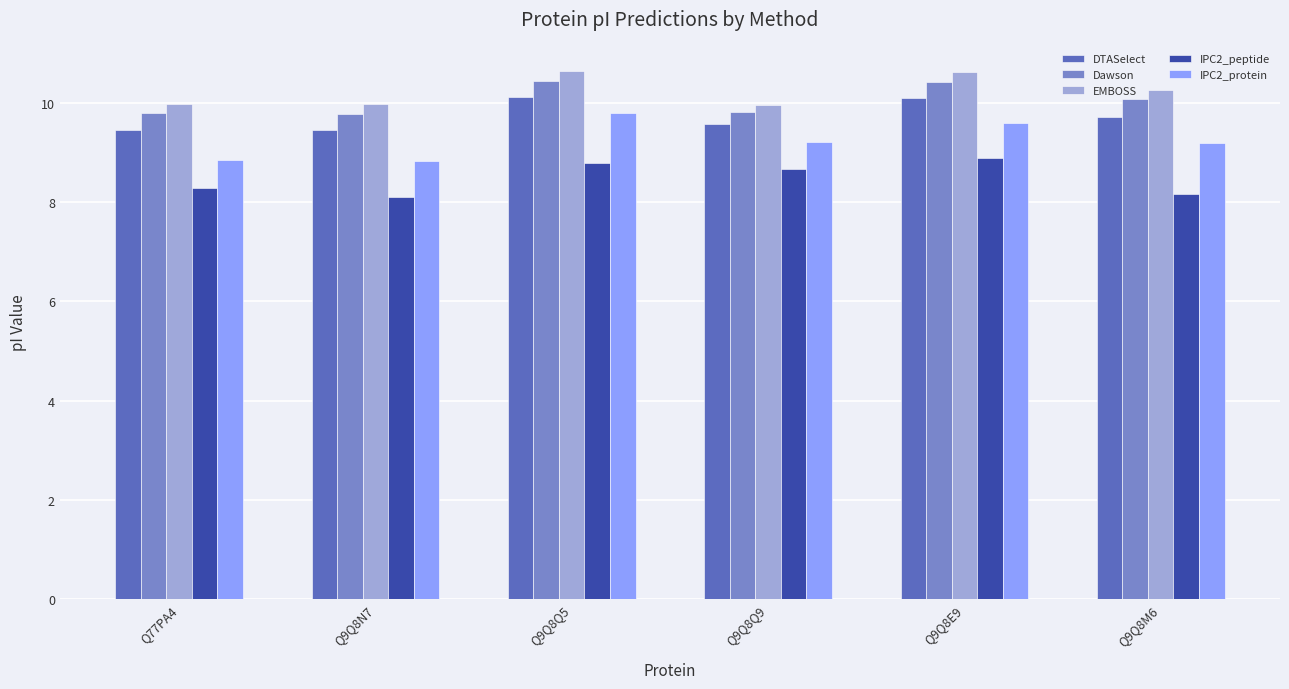

Is the value of EMBOSS at Q9Q8M6 greater than the value of Dawson at Q9Q8M6?

Yes